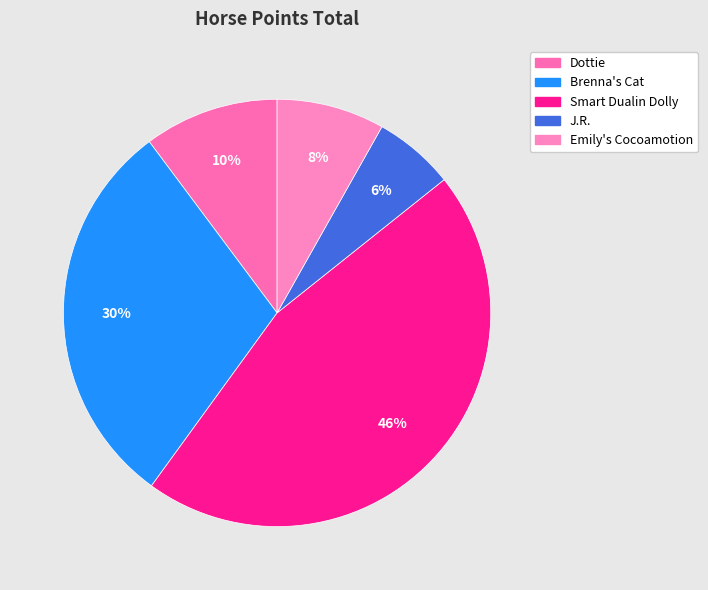

To the nearest percent, what portion does Brenna's Cat represent?

30%